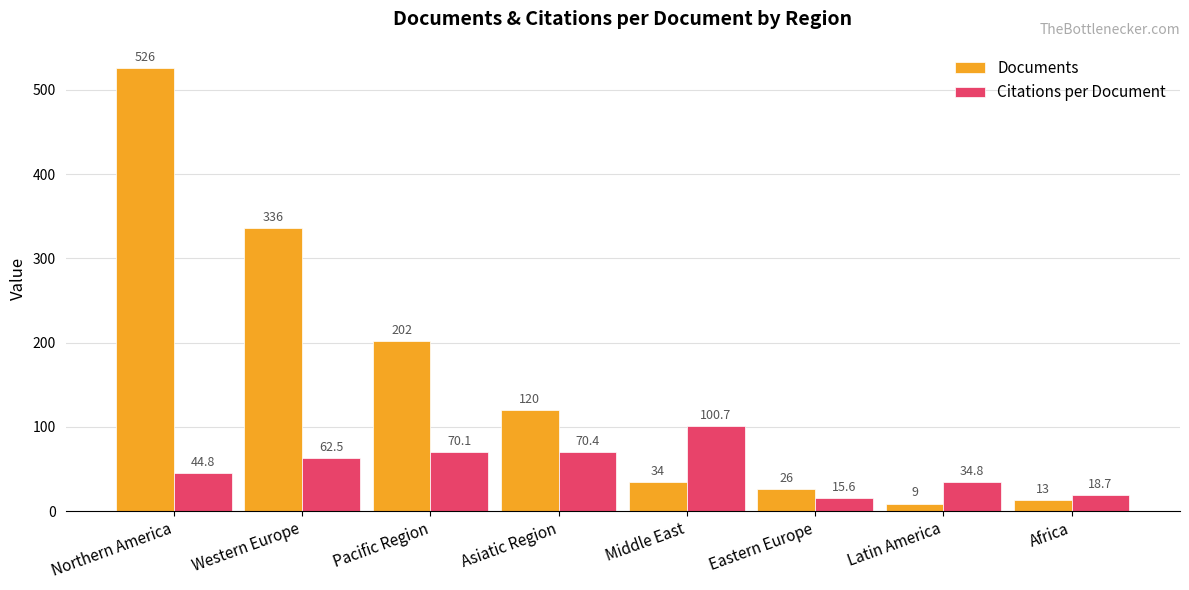

How many series are shown in this chart?

2